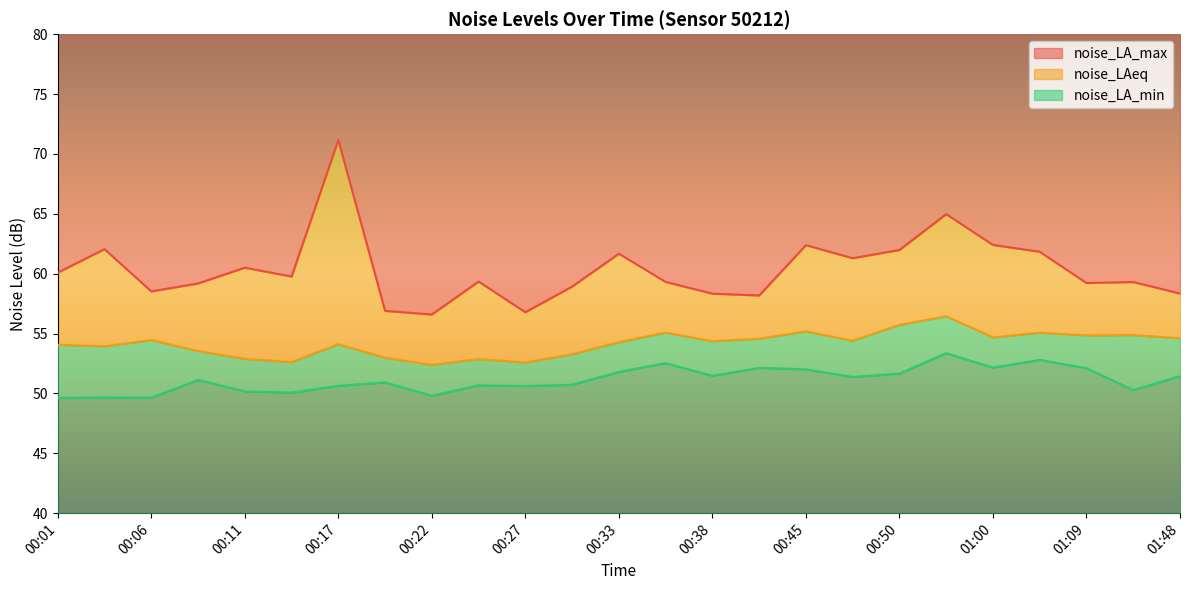

True or false: noise_LA_max and noise_LA_min cross at least once.

False